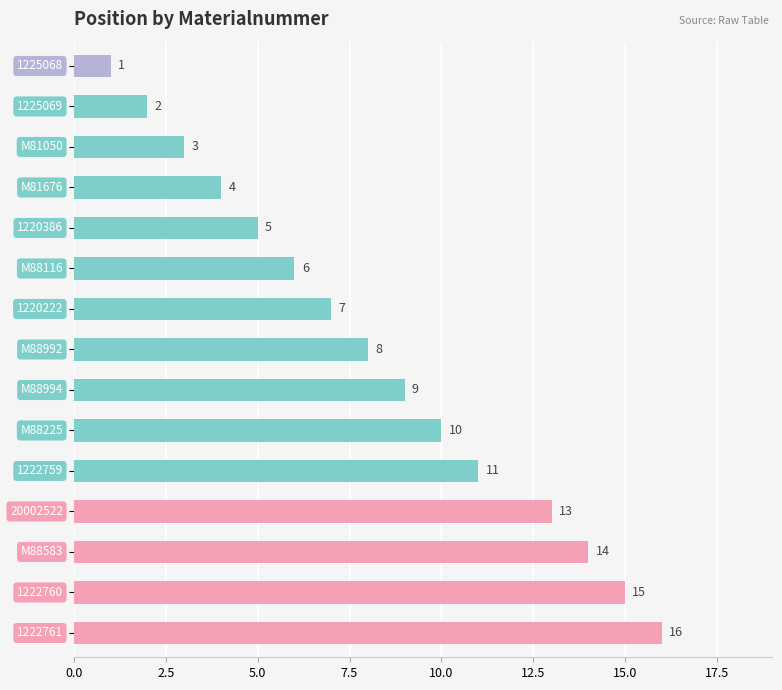

Reading top to bottom, what are all the values shown in this chart?

1	2	3	4	5	6	7	8	9	10	11	13	14	15	16